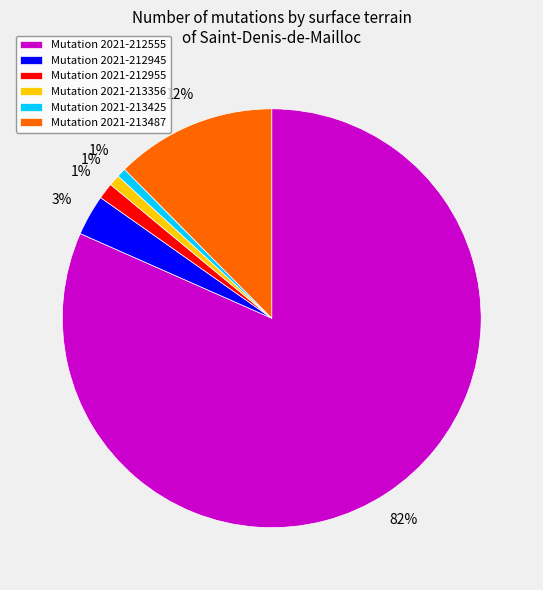

To the nearest percent, what is the average slice percentage?

17%